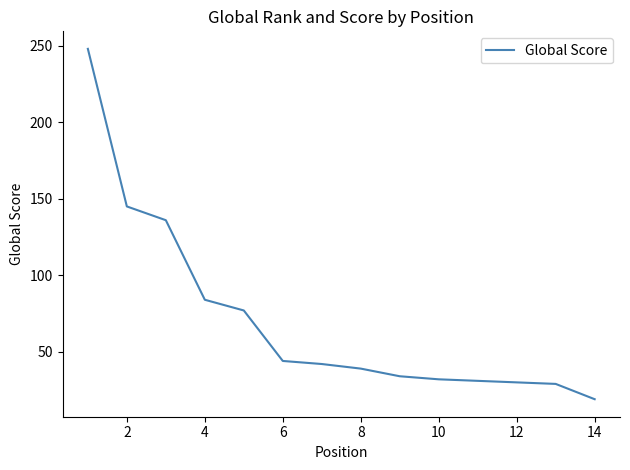

What is the maximum value shown in the chart?

248